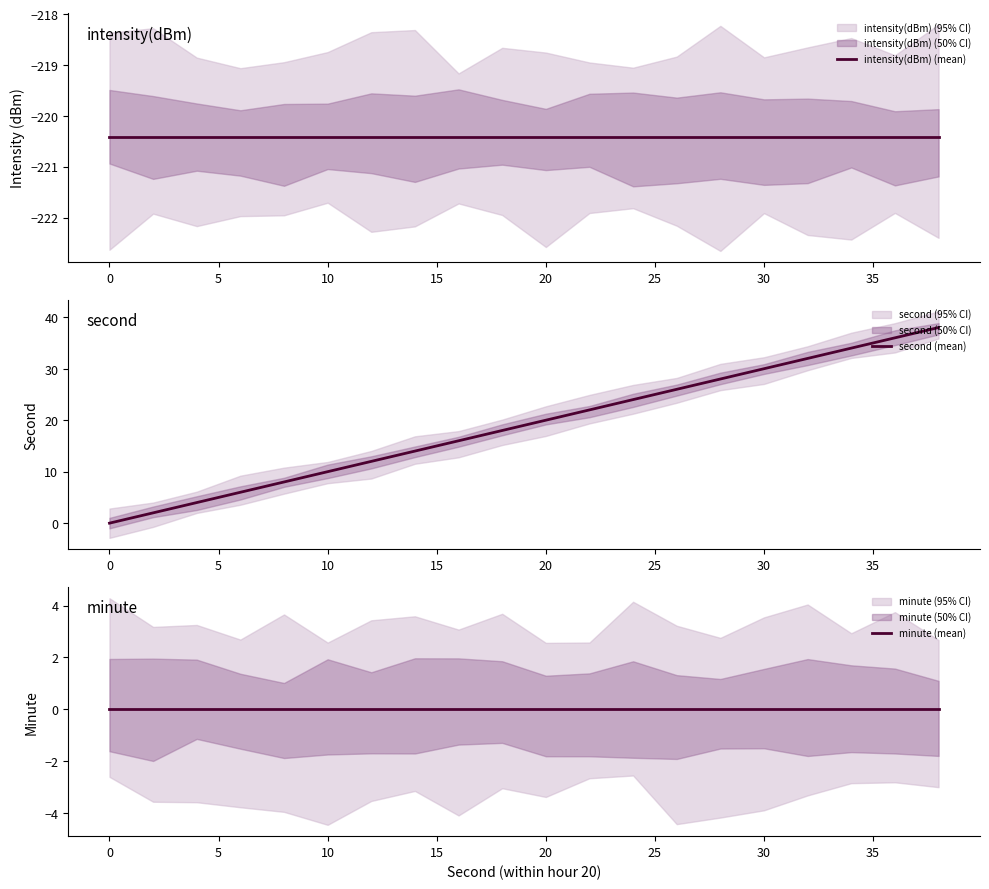

Reading left to right, list all the values displayed in this chart.

intensity(dBm) (mean): -220.4	-220.4	-220.4	-220.4	-220.4	-220.4	-220.4	-220.4	-220.4	-220.4	-220.4	-220.4	-220.4	-220.4	-220.4	-220.4	-220.4	-220.4	-220.4	-220.4
second (mean): 0.0	2.0	4.0	6.0	8.0	10.0	12.0	14.0	16.0	18.0	20.0	22.0	24.0	26.0	28.0	30.0	32.0	34.0	36.0	38.0
minute (mean): 0.0	0.0	0.0	0.0	0.0	0.0	0.0	0.0	0.0	0.0	0.0	0.0	0.0	0.0	0.0	0.0	0.0	0.0	0.0	0.0